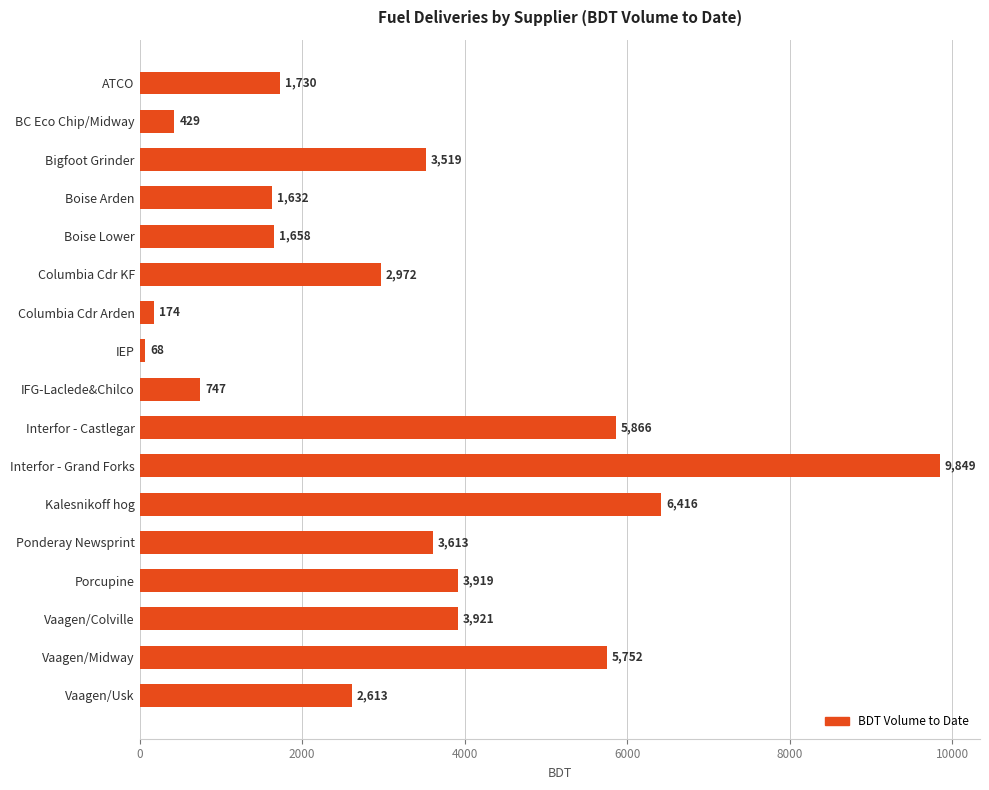

Approximately how many times larger is the value at Boise Arden compared to Columbia Cdr KF?

0.5